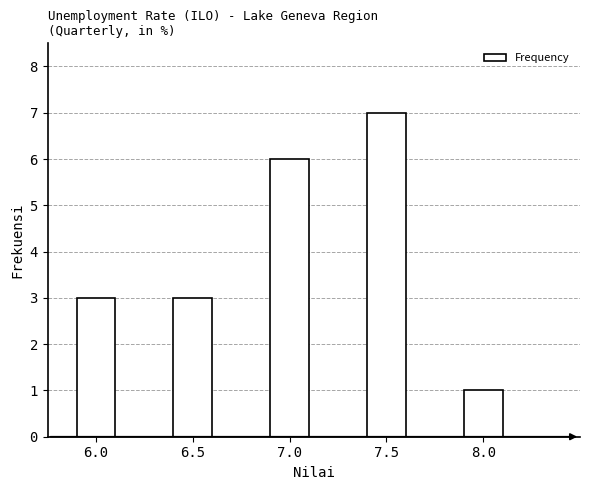

Reading right to left, what are all the values shown in this chart?

8.0=1	7.5=7	7.0=6	6.5=3	6.0=3